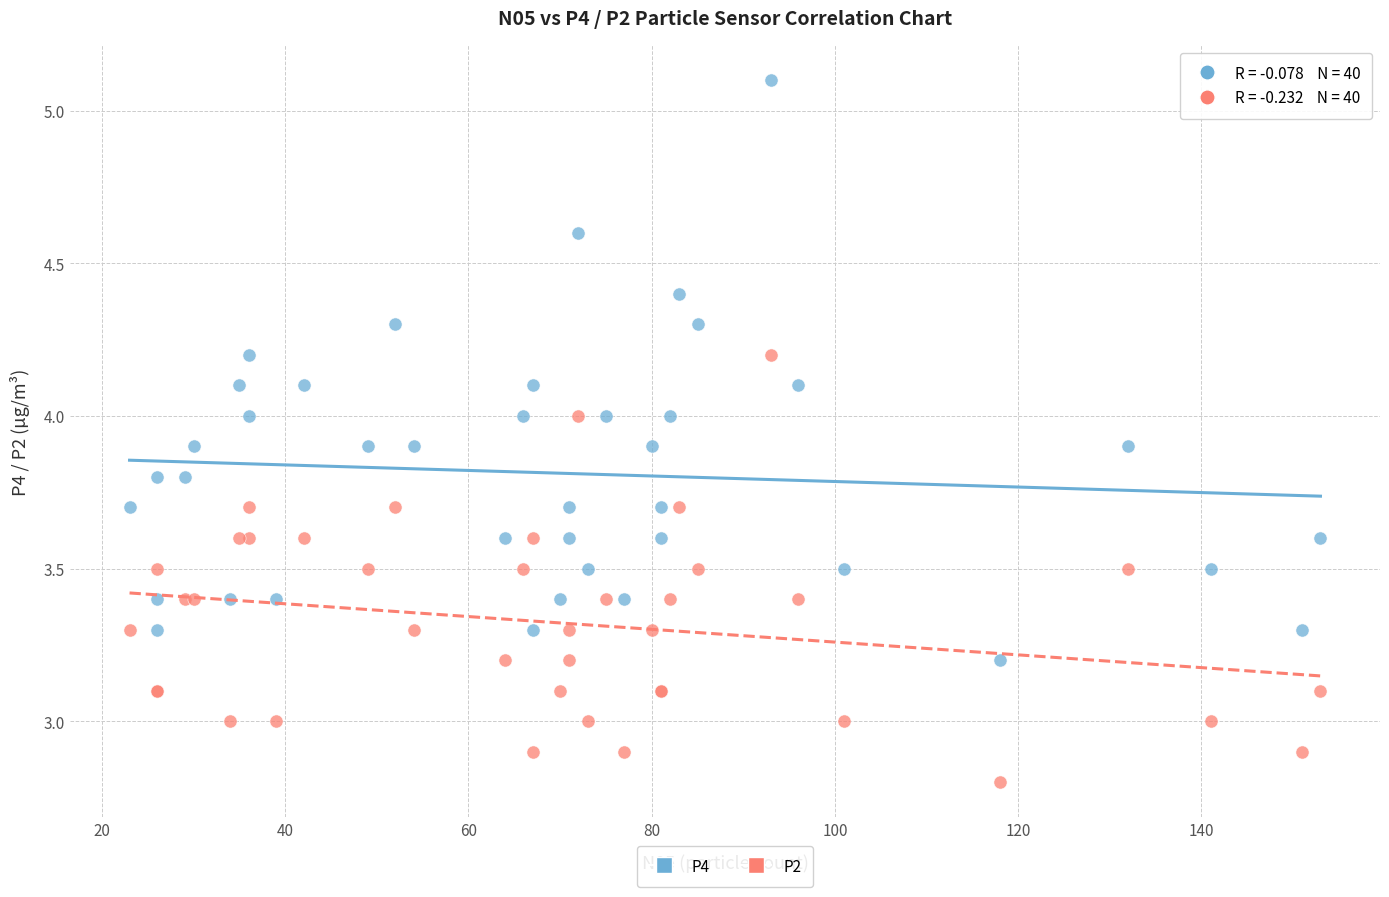

Which series contains the lowest Y value?

P2